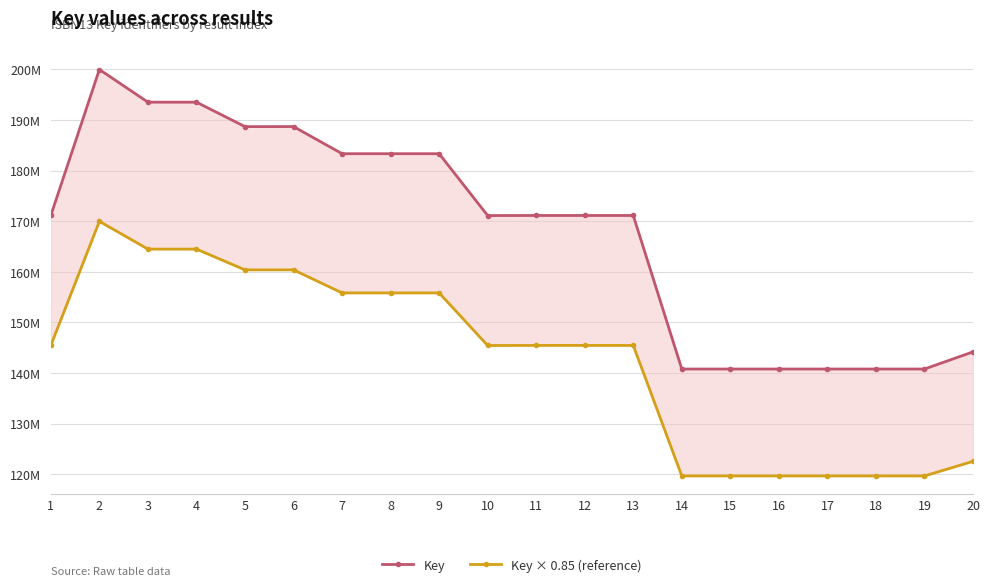

Where is Key nearest to the value 170372115?

10